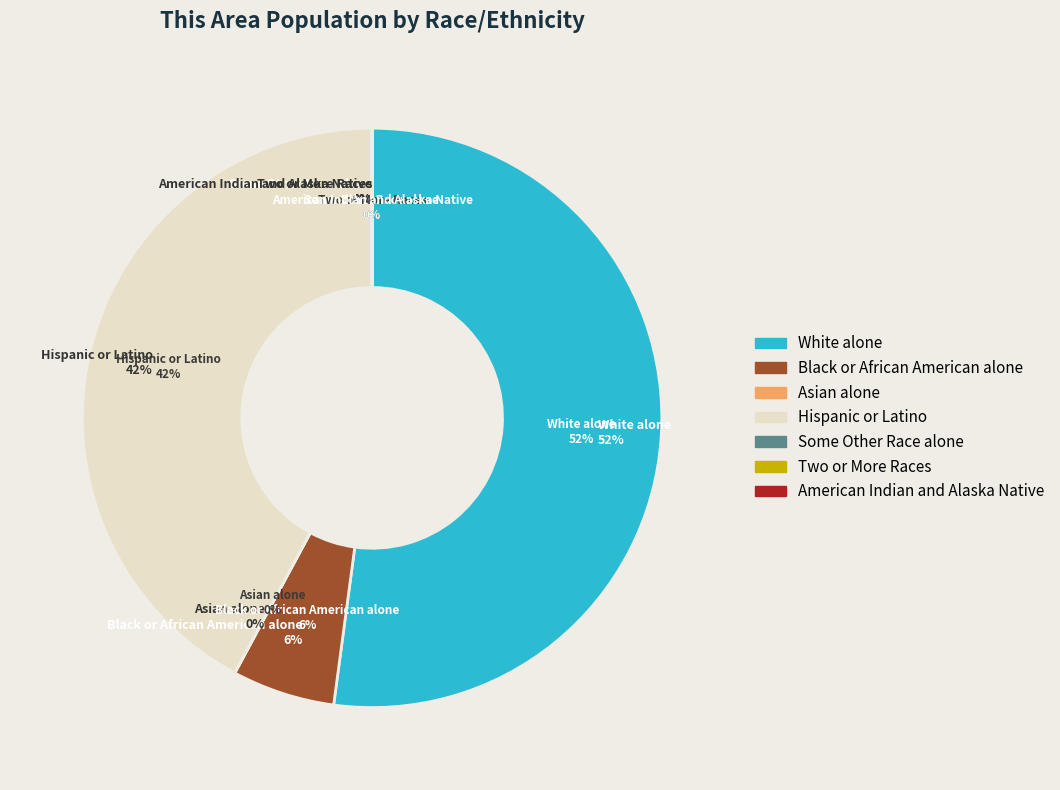

What is the smallest slice in the pie chart?

American Indian and Alaska Native